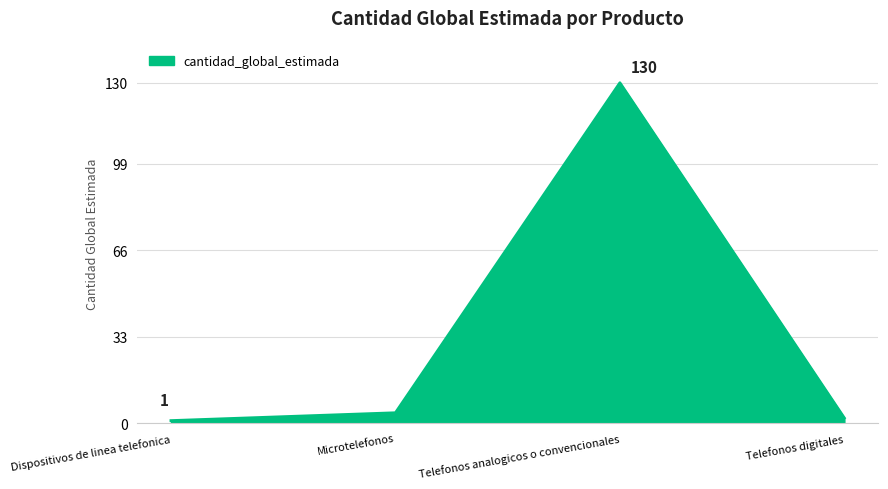

How many categories are shown in the chart?

4